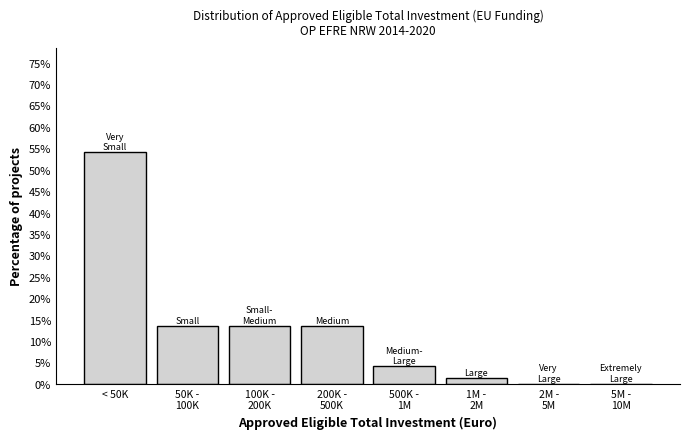

What is the maximum value shown in the chart?

54.1